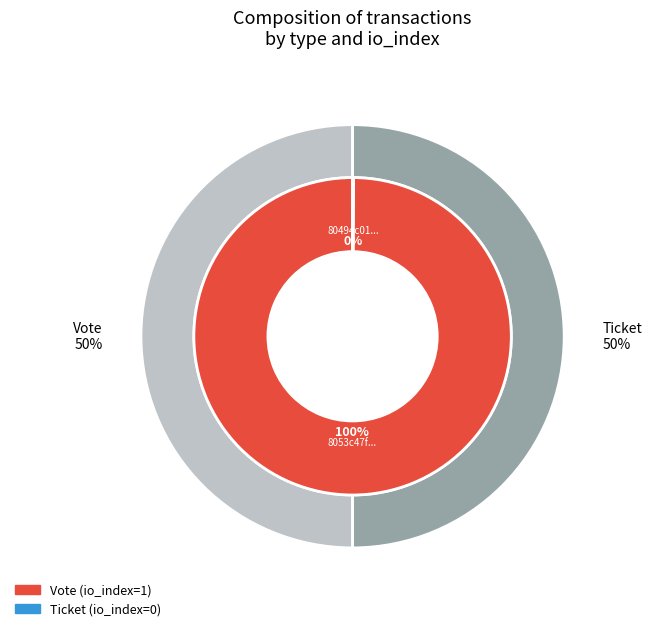

Which category has the smallest portion of the pie?

Ticket